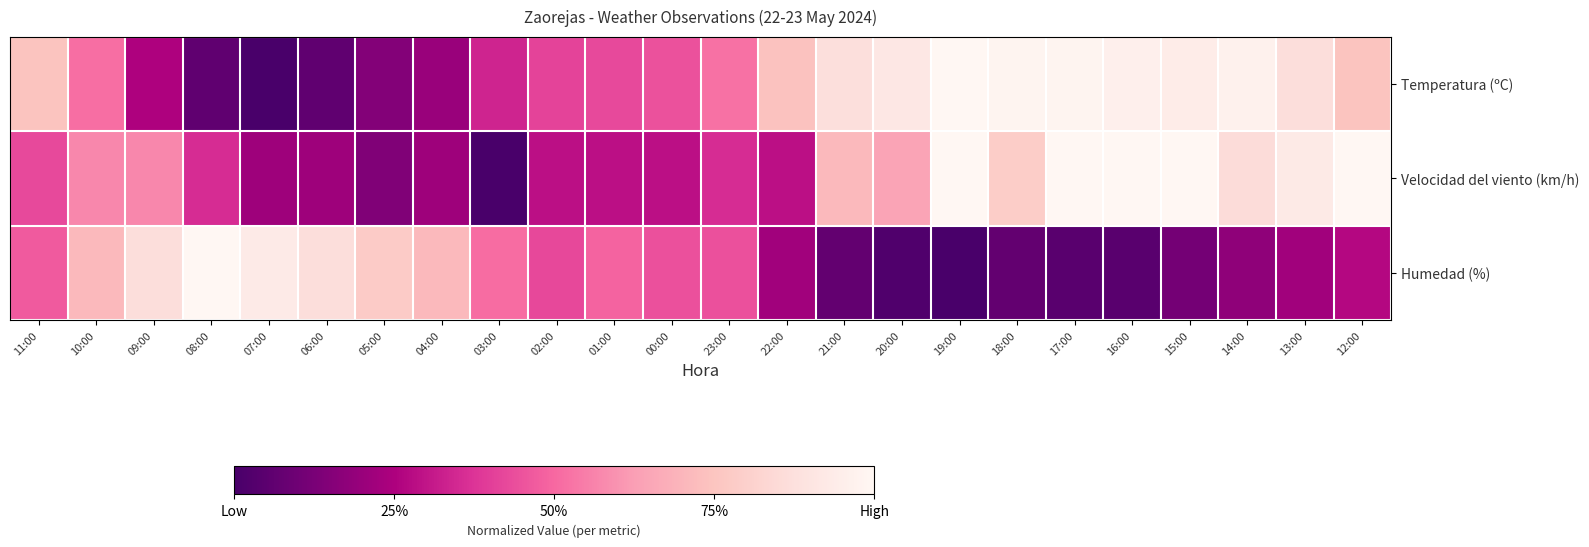

Reading right to left, extract all data points from this chart.

Temperatura (ºC): 12:00=0.7	13:00=0.9	14:00=1.0	15:00=0.9	16:00=1.0	17:00=1.0	18:00=1.0	19:00=1.0	20:00=0.9	21:00=0.9	22:00=0.7	23:00=0.5	00:00=0.4	01:00=0.4	02:00=0.4	03:00=0.3	04:00=0.2	05:00=0.2	06:00=0.1	07:00=0.0	08:00=0.1	09:00=0.3	10:00=0.5	11:00=0.7
Velocidad del viento (km/h): 12:00=1.0	13:00=0.9	14:00=0.9	15:00=1.0	16:00=1.0	17:00=1.0	18:00=0.8	19:00=1.0	20:00=0.6	21:00=0.7	22:00=0.3	23:00=0.4	00:00=0.3	01:00=0.3	02:00=0.3	03:00=0.0	04:00=0.2	05:00=0.1	06:00=0.2	07:00=0.2	08:00=0.4	09:00=0.6	10:00=0.6	11:00=0.4
Humedad (%): 12:00=0.3	13:00=0.2	14:00=0.2	15:00=0.1	16:00=0.0	17:00=0.0	18:00=0.1	19:00=0.0	20:00=0.0	21:00=0.1	22:00=0.2	23:00=0.4	00:00=0.4	01:00=0.5	02:00=0.4	03:00=0.5	04:00=0.7	05:00=0.8	06:00=0.9	07:00=0.9	08:00=1.0	09:00=0.9	10:00=0.7	11:00=0.5